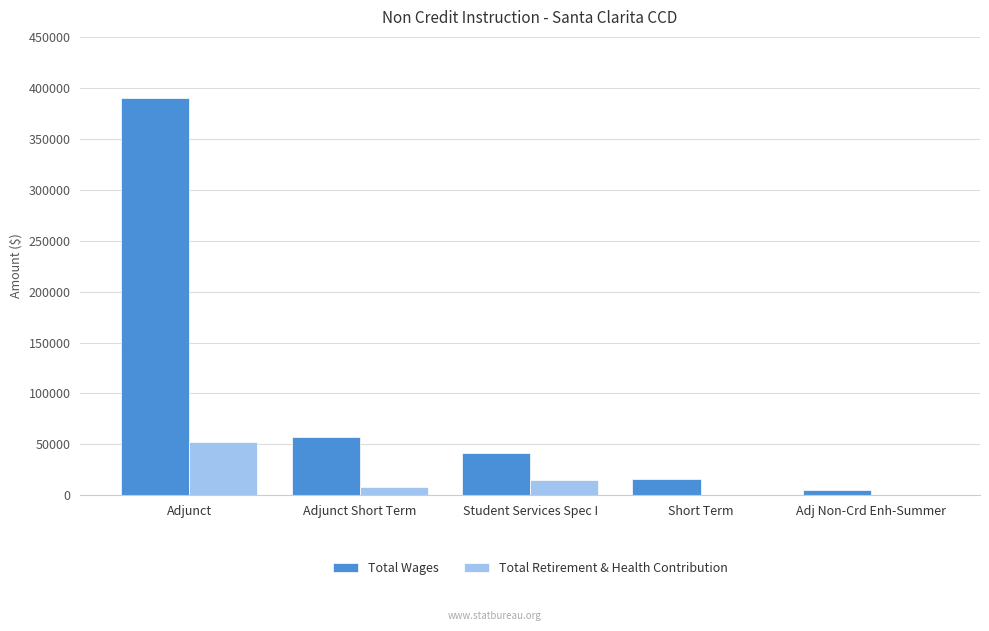

At which category is the sum across all series the highest?

Adjunct